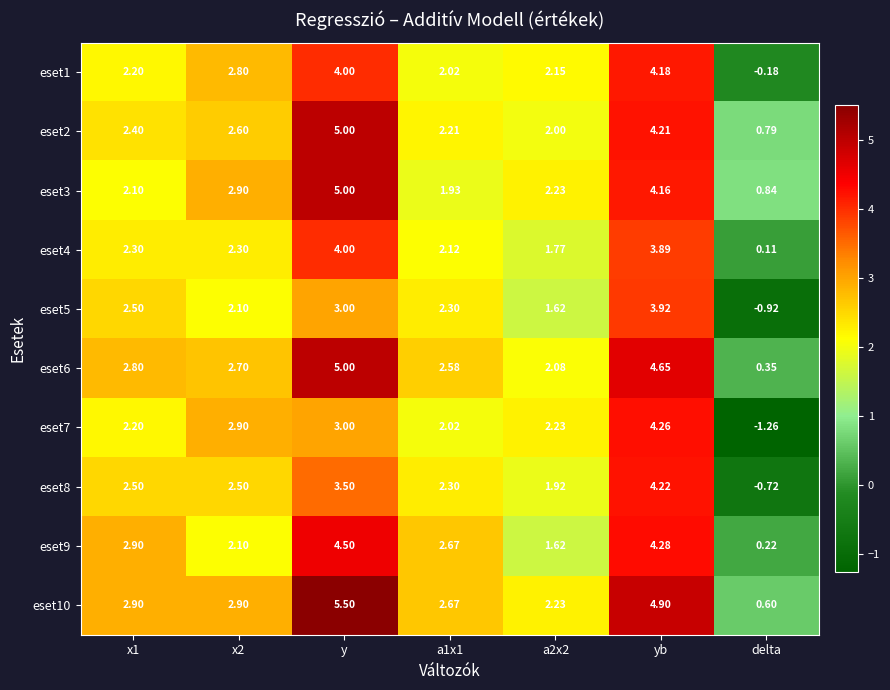

Which category has the lowest value in the eset1 series?

delta